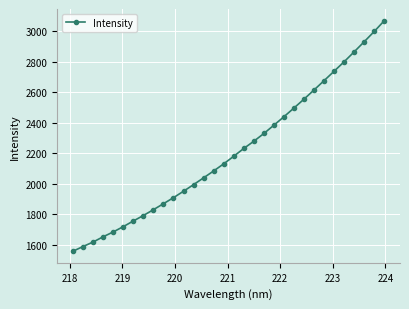

Count the number of categories in the chart.

32